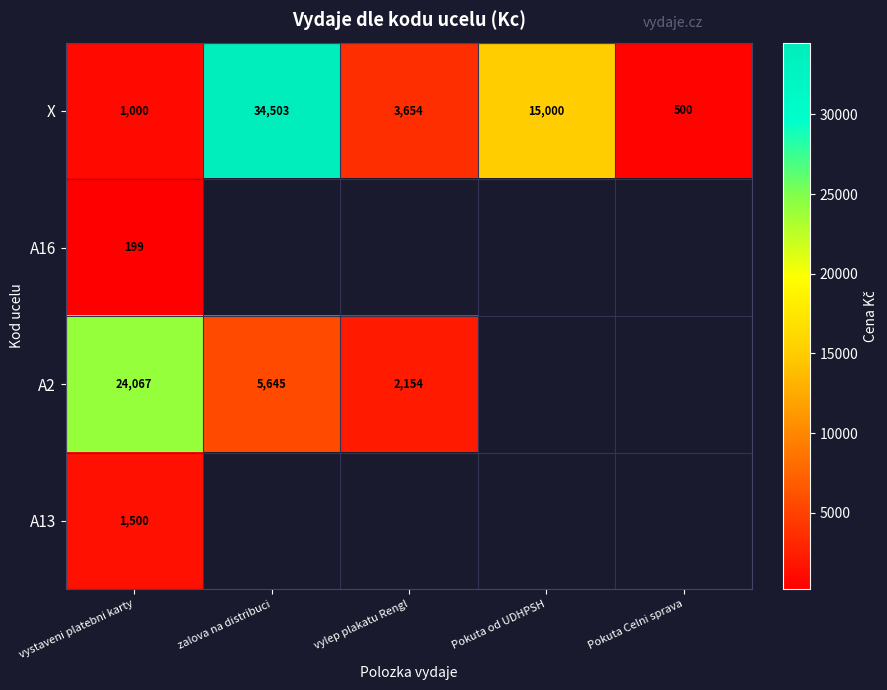

What is the difference between the highest and lowest values at zalova na distribuci?

28857.7